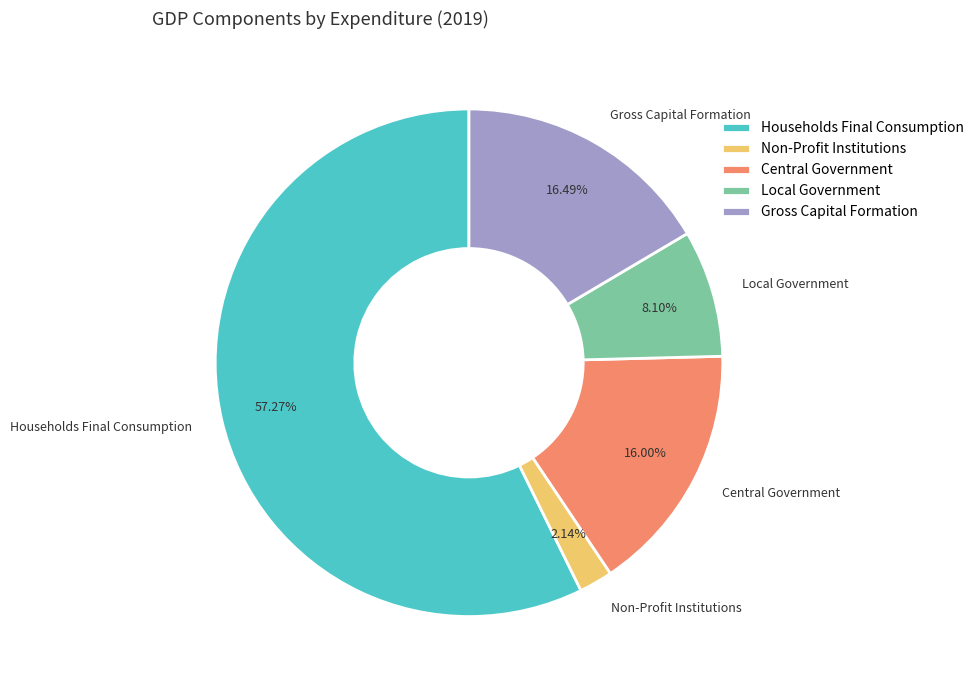

To the nearest percent, what percentage of the pie is Gross Capital Formation?

16%